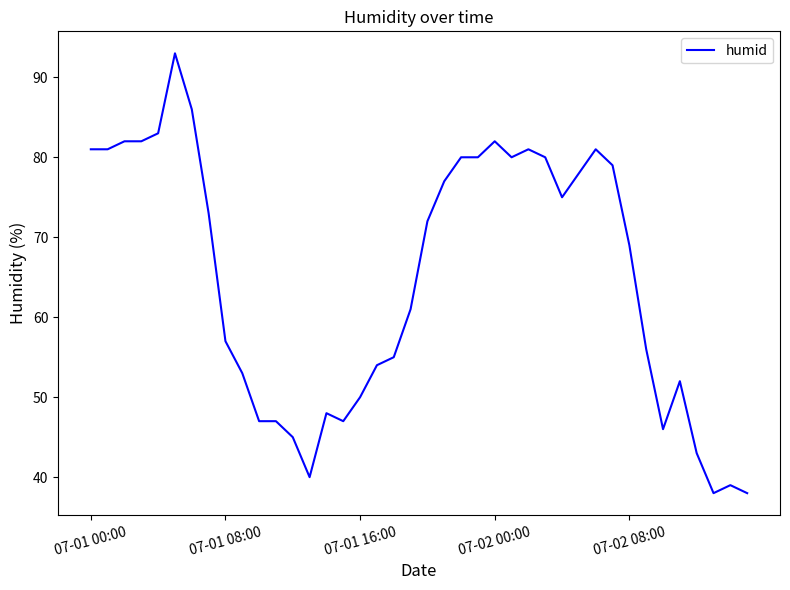

What is the maximum value shown in the chart?

93